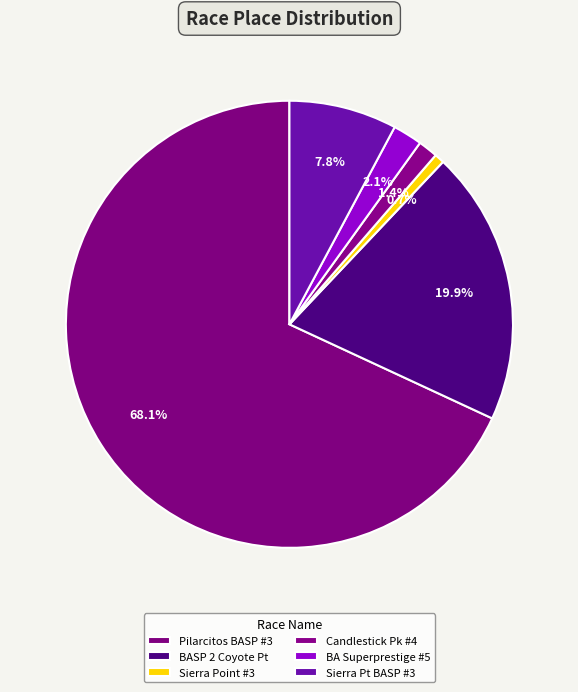

Count the number of slices in the pie.

6